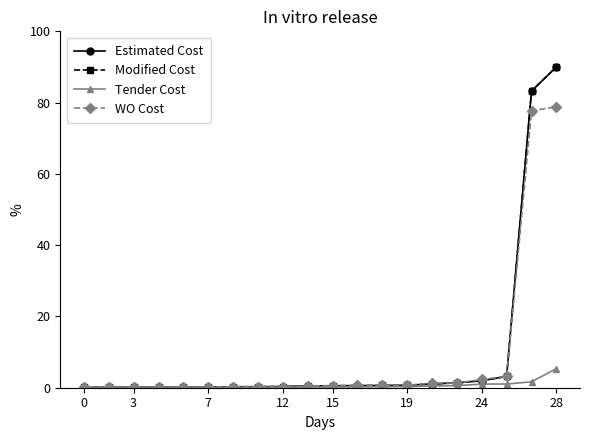

Does the chart have visible grid lines?

No